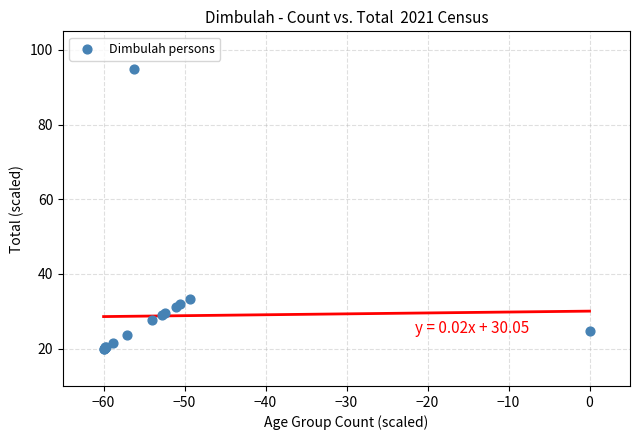

What Y value in the scatter plot is closest to 57?

33.4